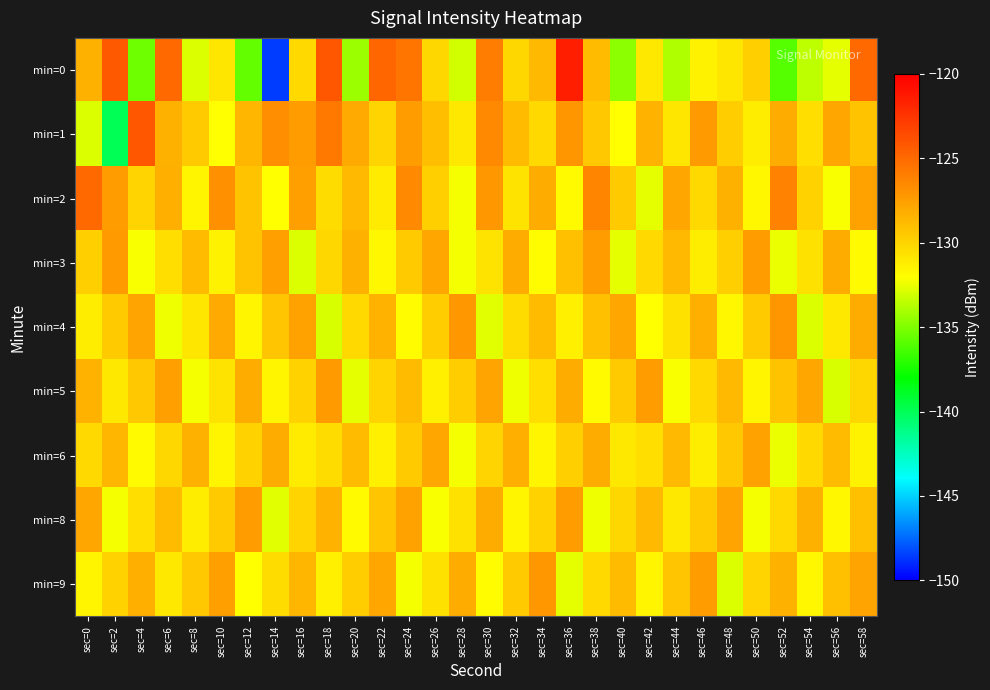

Reading left to right, list all the values displayed in this chart.

min=0: sec=0=-128.4	sec=2=-124.3	sec=4=-135.4	sec=6=-124.9	sec=8=-132.8	sec=10=-130.8	sec=12=-135.6	sec=14=-148.6	sec=16=-130.2	sec=18=-124.2	sec=20=-134.4	sec=22=-124.9	sec=24=-125.6	sec=26=-130.1	sec=28=-133.1	sec=30=-125.9	sec=32=-130.1	sec=34=-128.7	sec=36=-121.5	sec=38=-128.9	sec=40=-134.7	sec=42=-130.9	sec=44=-133.9	sec=46=-131.4	sec=48=-130.8	sec=50=-129.8	sec=52=-136.0	sec=54=-133.5	sec=56=-132.7	sec=58=-125.0
min=1: sec=0=-132.9	sec=2=-139.9	sec=4=-124.2	sec=6=-128.4	sec=8=-129.5	sec=10=-132.0	sec=12=-128.6	sec=14=-126.8	sec=16=-127.4	sec=18=-125.7	sec=20=-128.0	sec=22=-130.0	sec=24=-127.5	sec=26=-129.0	sec=28=-131.0	sec=30=-126.5	sec=32=-128.8	sec=34=-130.2	sec=36=-127.1	sec=38=-129.4	sec=40=-132.0	sec=42=-128.5	sec=44=-130.8	sec=46=-127.3	sec=48=-129.7	sec=50=-131.2	sec=52=-128.1	sec=54=-130.5	sec=56=-127.9	sec=58=-129.2
min=2: sec=0=-125.0	sec=2=-127.5	sec=4=-130.0	sec=6=-128.3	sec=8=-131.5	sec=10=-126.8	sec=12=-129.2	sec=14=-132.0	sec=16=-127.6	sec=18=-130.4	sec=20=-128.7	sec=22=-131.1	sec=24=-126.5	sec=26=-129.8	sec=28=-132.3	sec=30=-127.2	sec=32=-130.7	sec=34=-128.1	sec=36=-131.8	sec=38=-126.3	sec=40=-129.5	sec=42=-132.6	sec=44=-127.9	sec=46=-130.2	sec=48=-128.4	sec=50=-131.7	sec=52=-126.1	sec=54=-129.9	sec=56=-132.1	sec=58=-127.7
min=3: sec=0=-129.8	sec=2=-127.3	sec=4=-132.1	sec=6=-130.5	sec=8=-128.9	sec=10=-131.4	sec=12=-129.2	sec=14=-127.6	sec=16=-132.8	sec=18=-130.1	sec=20=-128.4	sec=22=-131.7	sec=24=-129.5	sec=26=-127.9	sec=28=-132.3	sec=30=-130.7	sec=32=-128.2	sec=34=-131.9	sec=36=-129.1	sec=38=-127.5	sec=40=-132.6	sec=42=-130.3	sec=44=-128.7	sec=46=-131.2	sec=48=-129.8	sec=50=-127.4	sec=52=-132.5	sec=54=-130.6	sec=56=-128.1	sec=58=-131.8
min=4: sec=0=-131.2	sec=2=-129.6	sec=4=-127.8	sec=6=-132.4	sec=8=-130.8	sec=10=-128.0	sec=12=-131.6	sec=14=-129.3	sec=16=-127.7	sec=18=-132.9	sec=20=-130.2	sec=22=-128.5	sec=24=-131.9	sec=26=-129.7	sec=28=-127.2	sec=30=-132.7	sec=32=-130.4	sec=34=-128.8	sec=36=-131.3	sec=38=-129.1	sec=40=-127.9	sec=42=-132.0	sec=44=-130.6	sec=46=-128.3	sec=48=-131.7	sec=50=-129.5	sec=52=-127.1	sec=54=-132.8	sec=56=-130.9	sec=58=-128.2
min=5: sec=0=-128.5	sec=2=-131.0	sec=4=-129.4	sec=6=-127.6	sec=8=-132.2	sec=10=-130.7	sec=12=-128.1	sec=14=-131.5	sec=16=-129.9	sec=18=-127.3	sec=20=-132.6	sec=22=-130.0	sec=24=-128.8	sec=26=-131.3	sec=28=-129.7	sec=30=-127.8	sec=32=-132.4	sec=34=-130.5	sec=36=-128.2	sec=38=-131.8	sec=40=-129.6	sec=42=-127.4	sec=44=-132.1	sec=46=-130.3	sec=48=-128.7	sec=50=-131.6	sec=52=-129.2	sec=54=-127.9	sec=56=-132.9	sec=58=-130.1
min=6: sec=0=-130.3	sec=2=-128.6	sec=4=-131.8	sec=6=-130.1	sec=8=-128.4	sec=10=-131.5	sec=12=-129.9	sec=14=-128.2	sec=16=-131.1	sec=18=-130.4	sec=20=-128.8	sec=22=-131.3	sec=24=-129.6	sec=26=-127.9	sec=28=-132.2	sec=30=-130.0	sec=32=-128.3	sec=34=-131.6	sec=36=-129.8	sec=38=-128.1	sec=40=-131.0	sec=42=-130.5	sec=44=-128.7	sec=46=-131.2	sec=48=-129.4	sec=50=-127.7	sec=52=-132.5	sec=54=-130.2	sec=56=-128.9	sec=58=-131.4
min=8: sec=0=-127.9	sec=2=-132.3	sec=4=-130.5	sec=6=-128.8	sec=8=-131.2	sec=10=-129.6	sec=12=-127.4	sec=14=-132.7	sec=16=-130.0	sec=18=-128.5	sec=20=-131.8	sec=22=-129.3	sec=24=-127.7	sec=26=-132.1	sec=28=-130.6	sec=30=-128.2	sec=32=-131.5	sec=34=-129.9	sec=36=-127.5	sec=38=-132.4	sec=40=-130.1	sec=42=-128.7	sec=44=-131.0	sec=46=-129.5	sec=48=-127.8	sec=50=-132.2	sec=52=-130.3	sec=54=-128.4	sec=56=-131.7	sec=58=-129.1
min=9: sec=0=-131.6	sec=2=-129.9	sec=4=-128.3	sec=6=-131.0	sec=8=-129.4	sec=10=-127.6	sec=12=-132.0	sec=14=-130.4	sec=16=-128.6	sec=18=-131.3	sec=20=-129.7	sec=22=-127.9	sec=24=-132.3	sec=26=-130.6	sec=28=-128.1	sec=30=-131.9	sec=32=-129.5	sec=34=-127.2	sec=36=-132.6	sec=38=-130.2	sec=40=-128.8	sec=42=-131.5	sec=44=-129.3	sec=46=-127.5	sec=48=-132.8	sec=50=-130.0	sec=52=-128.4	sec=54=-131.7	sec=56=-129.1	sec=58=-127.8